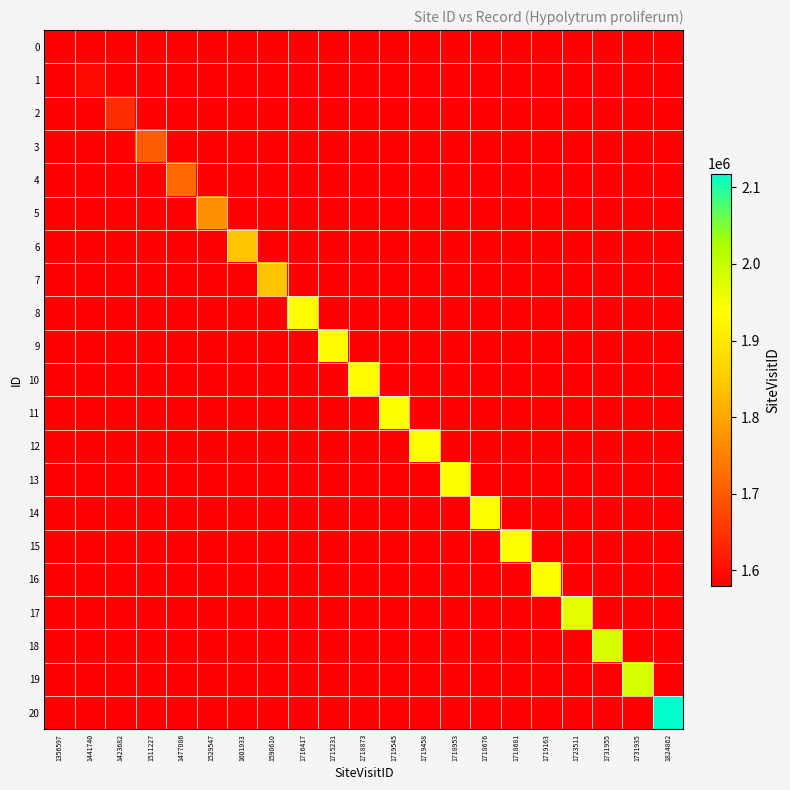

At how many categories does at least one series exceed 1689796?

18